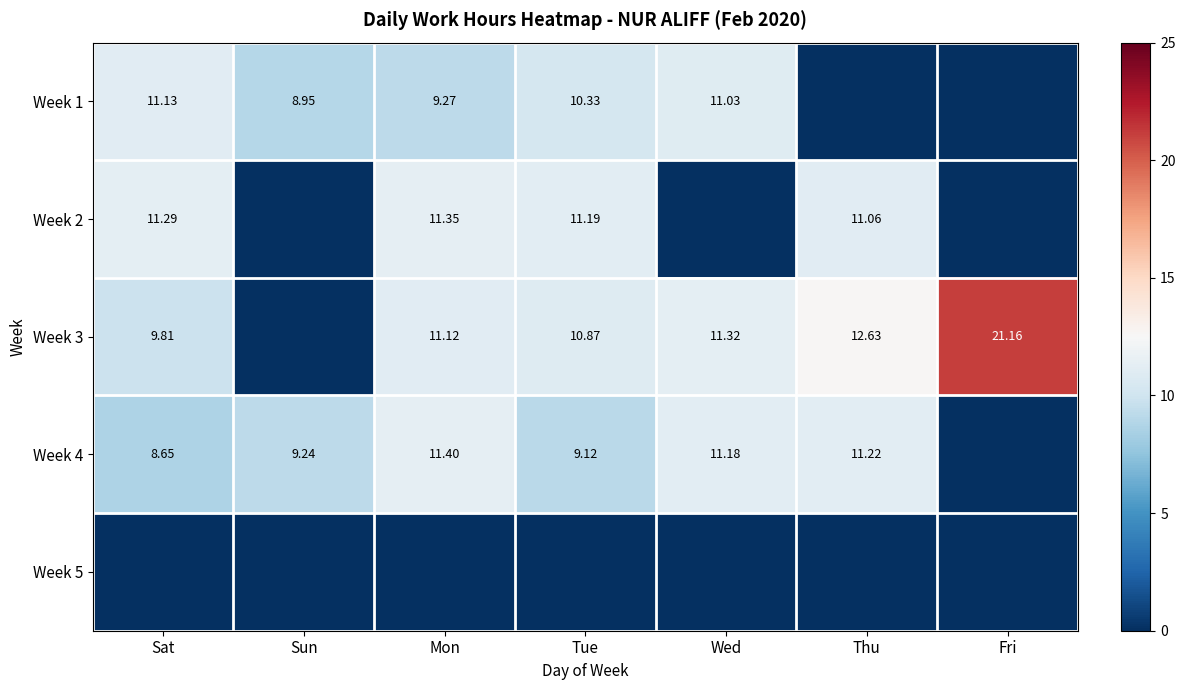

Is the value of Week 3 at Wed greater than the value of Week 1 at Mon?

Yes